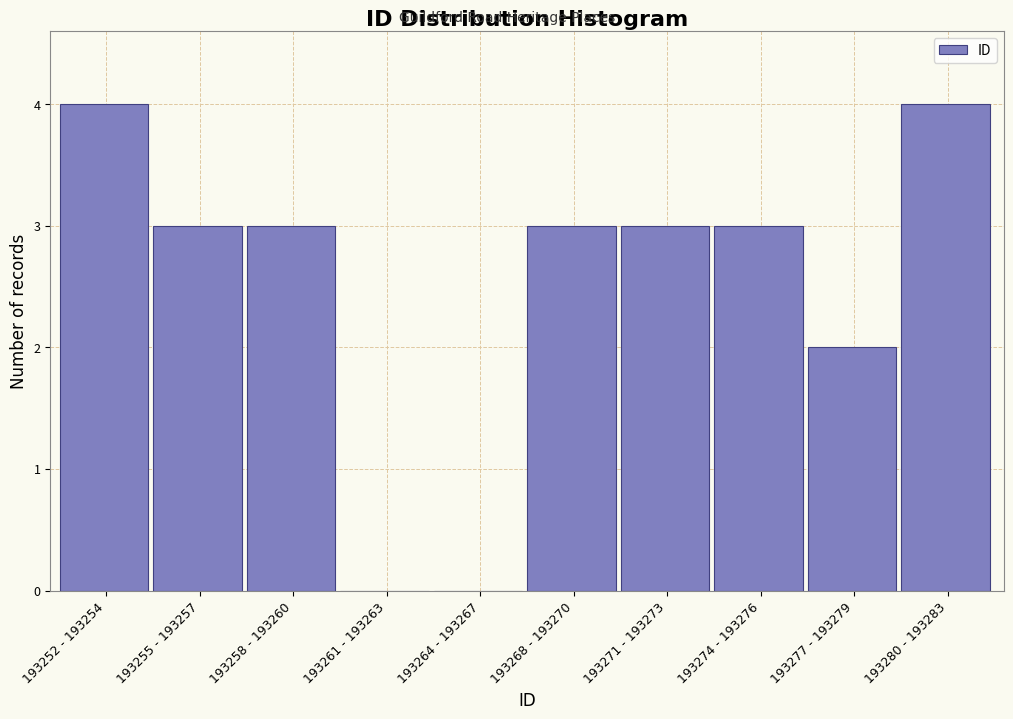

Reading right to left, list all the values displayed in this chart.

193280 - 193283=4	193277 - 193279=2	193274 - 193276=3	193271 - 193273=3	193268 - 193270=3	193264 - 193267=0	193261 - 193263=0	193258 - 193260=3	193255 - 193257=3	193252 - 193254=4